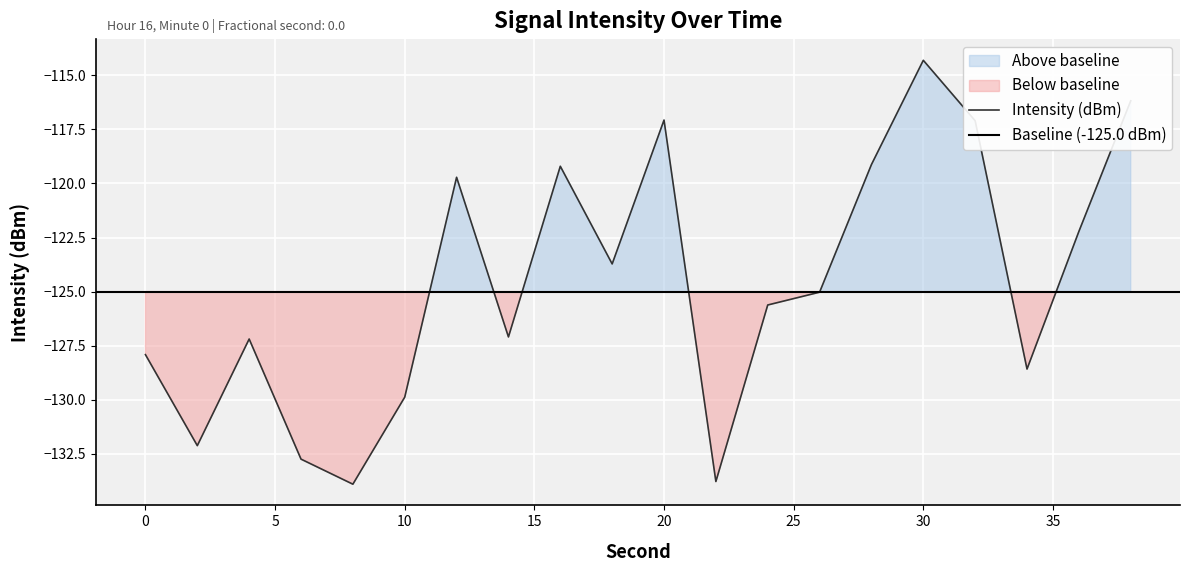

How many lines are shown in the chart?

1